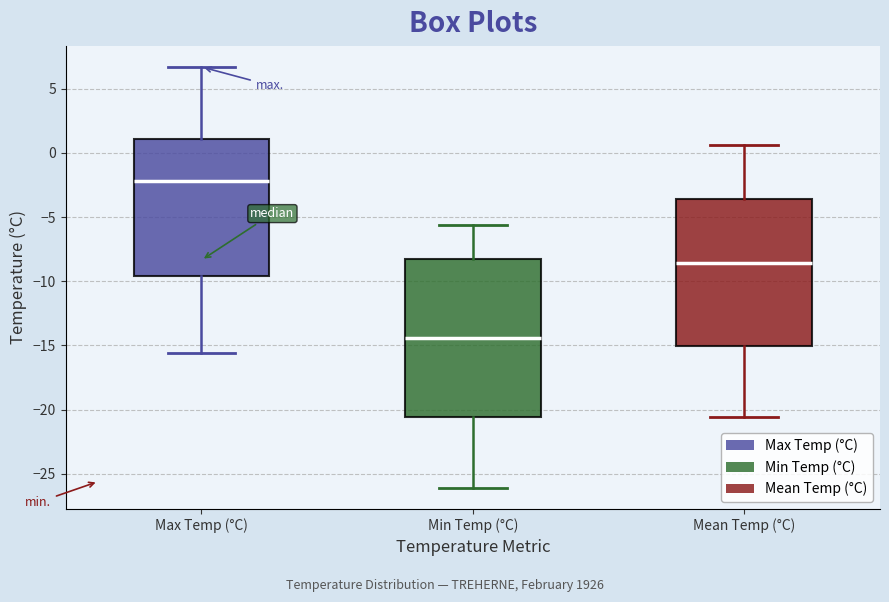

Which box has the highest median line?

Max Temp (°C)